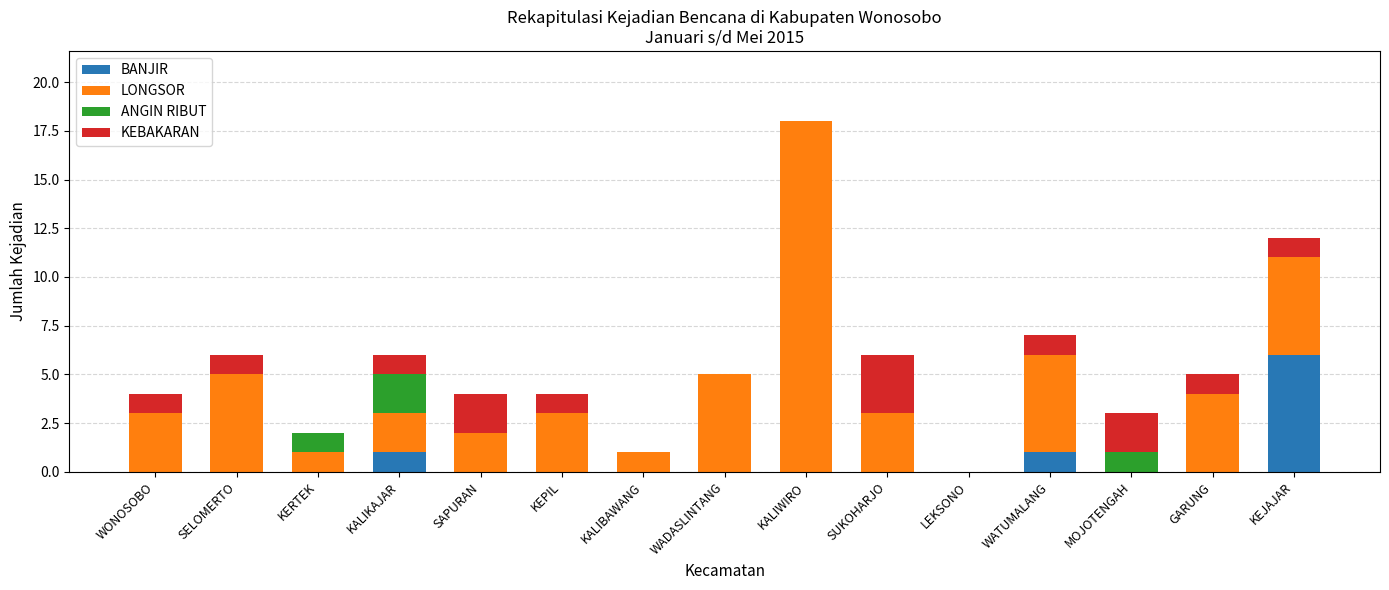

True or false: BANJIR has a value of 2 at SAPURAN.

False